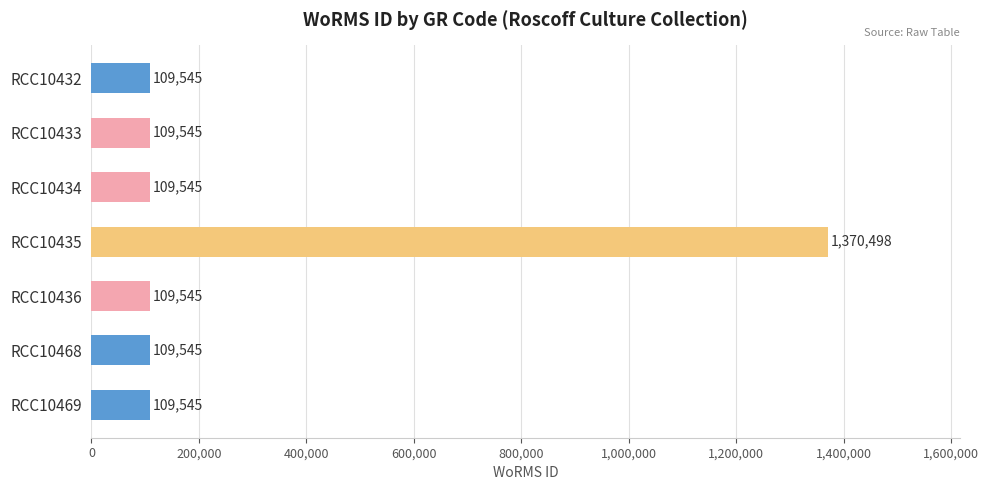

Reading bottom to top, transcribe all the data shown in this chart.

RCC10469=109545	RCC10468=109545	RCC10436=109545	RCC10435=1370498	RCC10434=109545	RCC10433=109545	RCC10432=109545